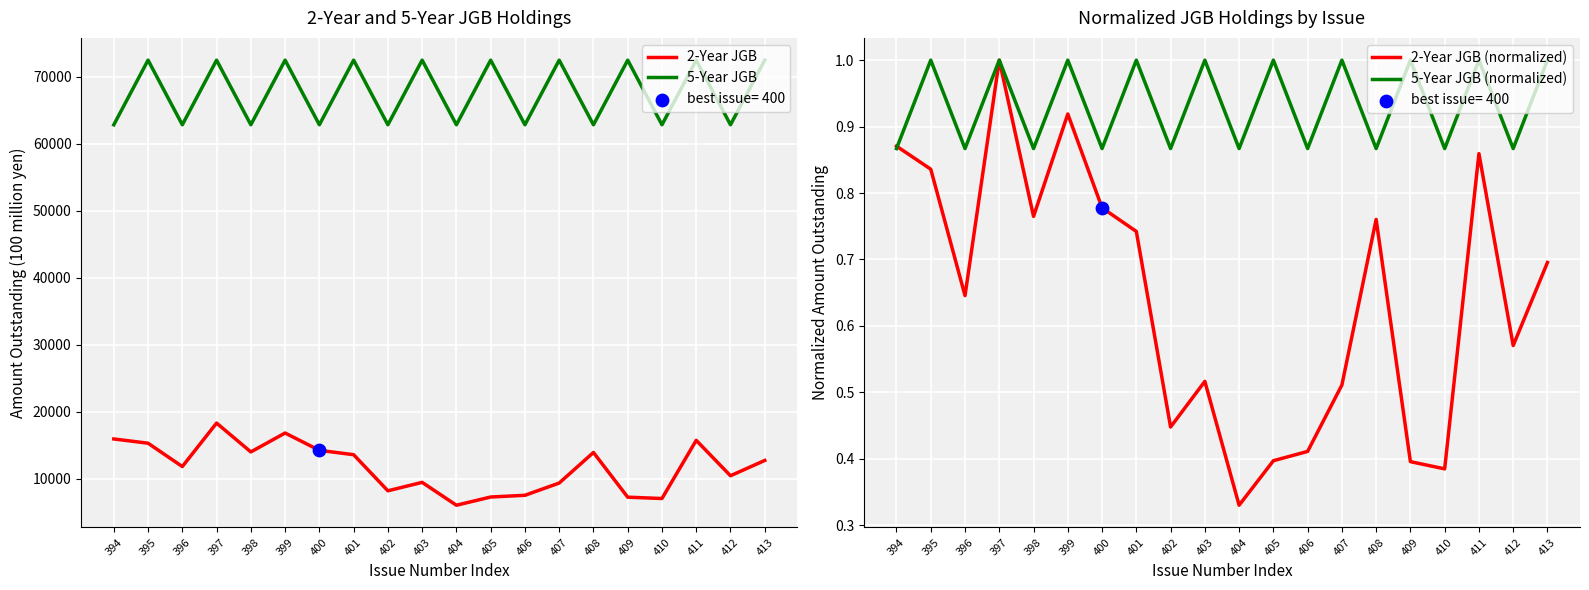

Which series has the widest spread of Y values?

2-Year JGB